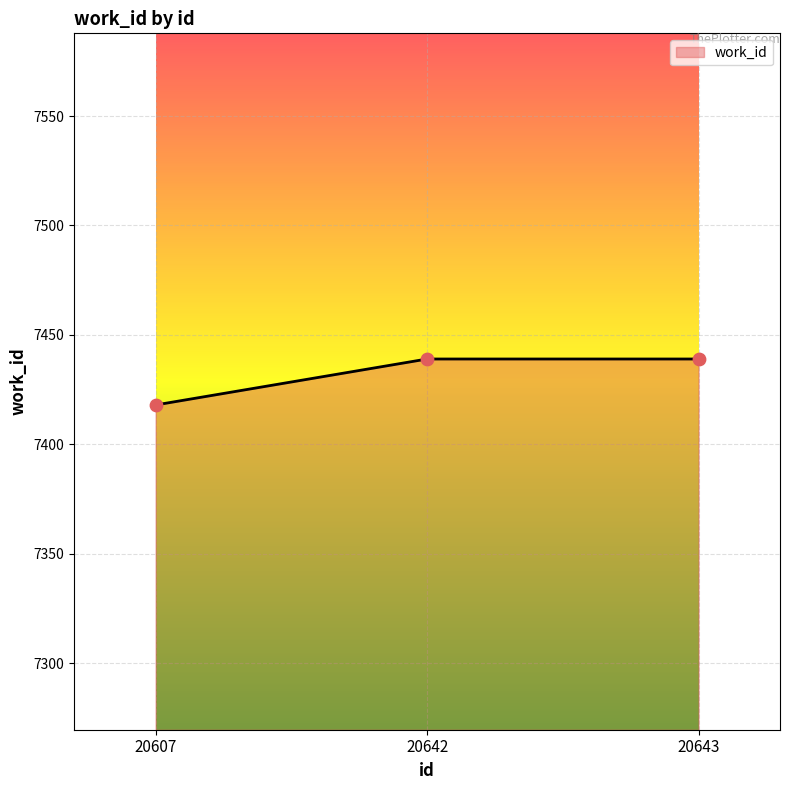

What is the change in value from 20607 to 20642?

+21